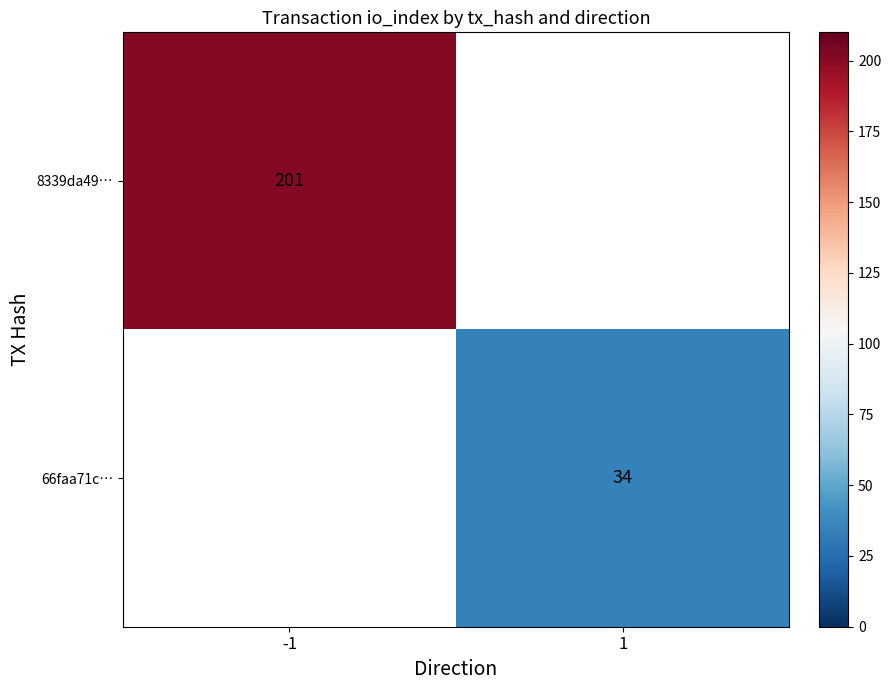

The value of 8339da49… at -1 is 95.1. True or false?

False